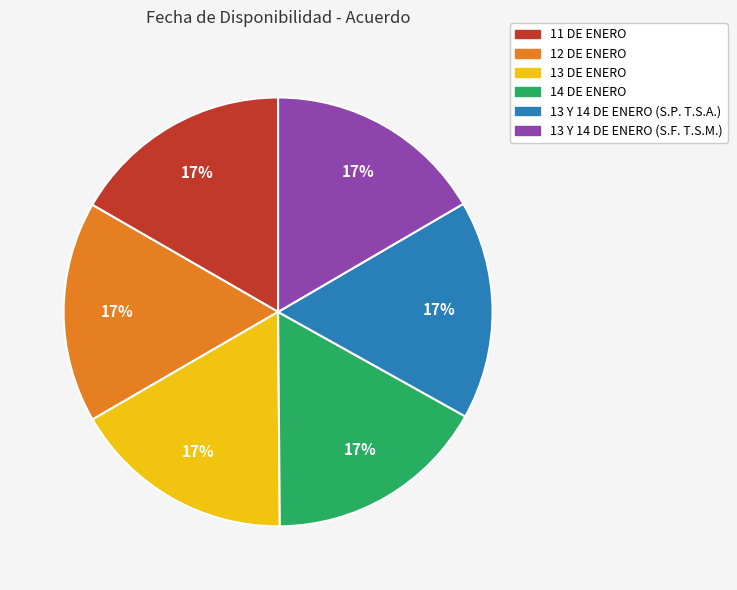

True or false: 13 DE ENERO accounts for 17% of the total.

True